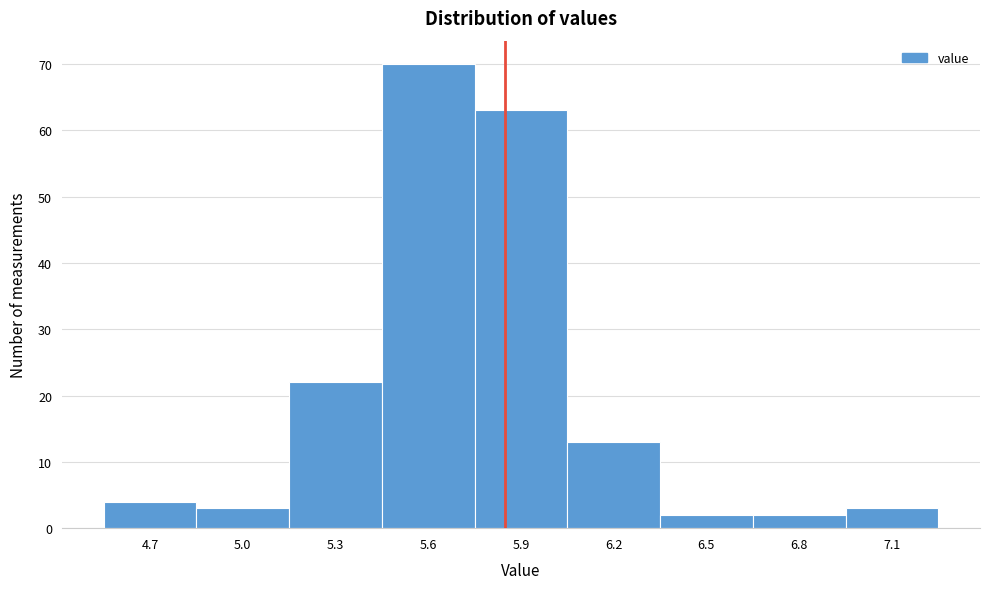

Reading left to right, extract all data points from this chart.

4.7=4	5.0=3	5.3=22	5.6=70	5.9=63	6.2=13	6.5=2	6.8=2	7.1=3